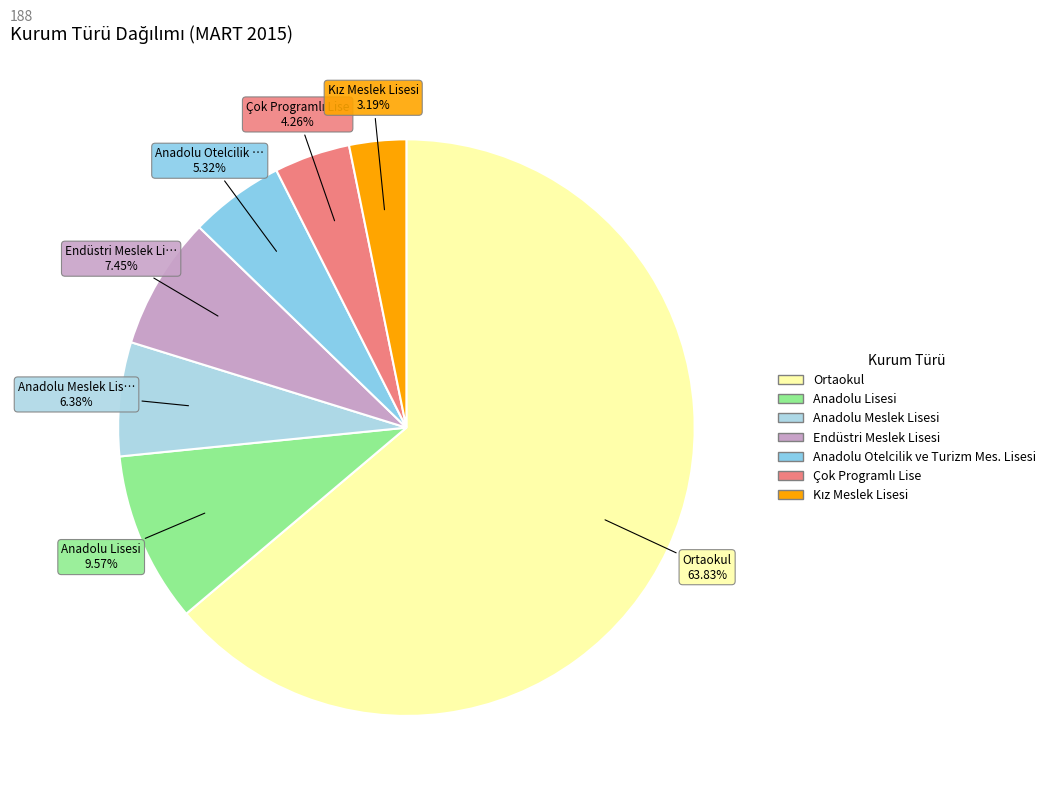

What percentage do Anadolu Otelcilik ve Turizm Mes. Lisesi and Anadolu Meslek Lisesi together represent?

11.7%